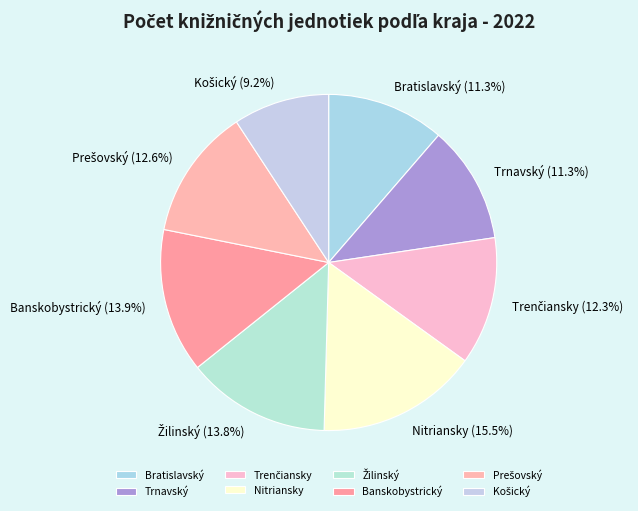

What is the largest slice in the pie chart?

Nitriansky